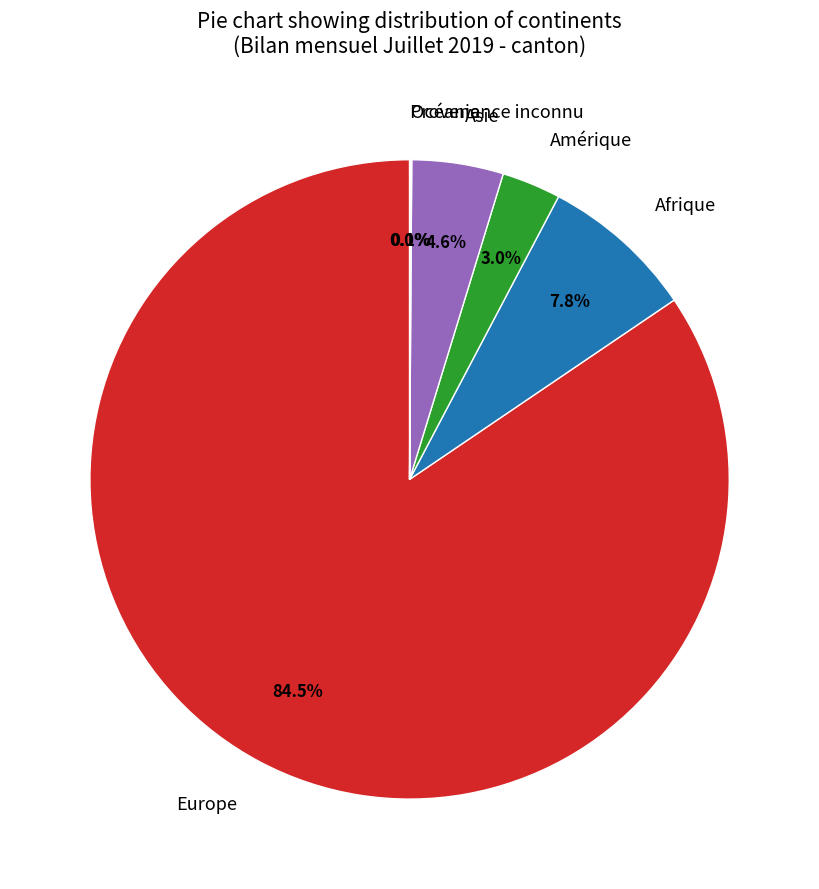

Do Asie and Amérique together represent more than half of the pie?

No